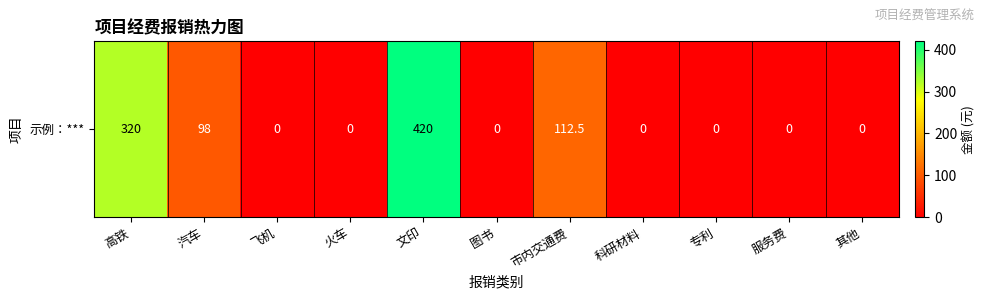

At which category does the chart reach its minimum across all series?

飞机